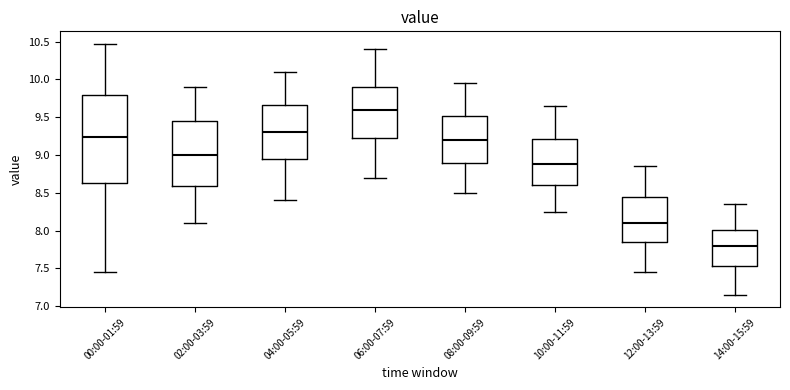

Reading left to right, transcribe this box plot: for each box, give where its median line is, the range the box spans, and where its two whiskers end, as read against the y-axis. The values are not printed on the chart, so give them approximately, as read against the axis.

00:00-01:59: median 9.25, box 8.65 to 9.80, whiskers 7.45 to 10.45
02:00-03:59: median 9.00, box 8.60 to 9.45, whiskers 8.10 to 9.90
04:00-05:59: median 9.30, box 8.95 to 9.65, whiskers 8.40 to 10.10
06:00-07:59: median 9.60, box 9.25 to 9.90, whiskers 8.70 to 10.40
08:00-09:59: median 9.20, box 8.90 to 9.50, whiskers 8.50 to 9.95
10:00-11:59: median 8.90, box 8.60 to 9.20, whiskers 8.25 to 9.65
12:00-13:59: median 8.10, box 7.85 to 8.45, whiskers 7.45 to 8.85
14:00-15:59: median 7.80, box 7.55 to 8.00, whiskers 7.15 to 8.35